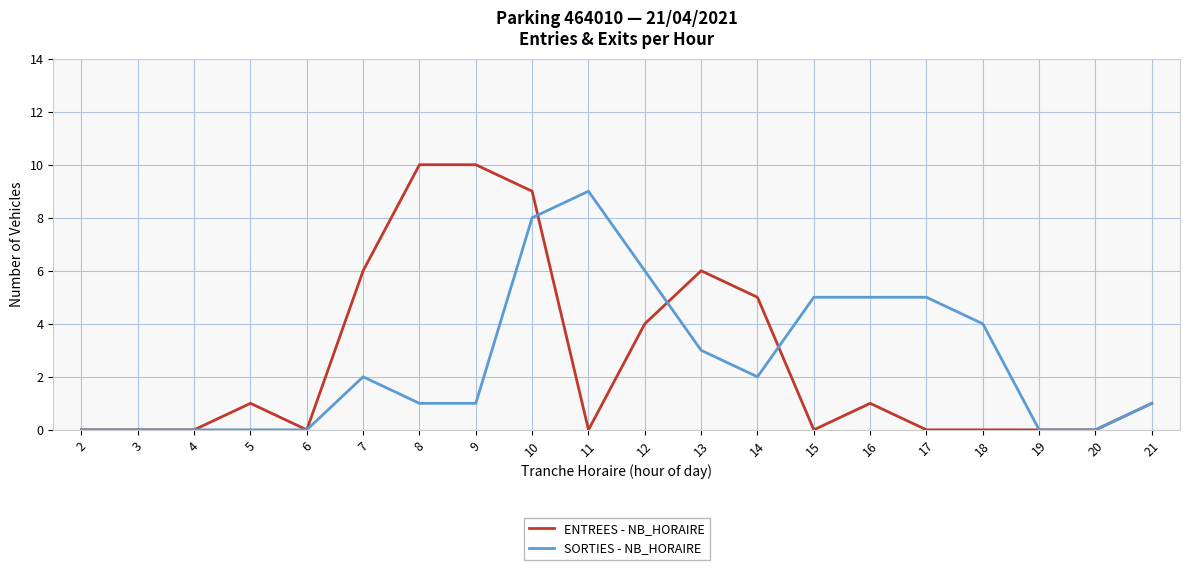

How many lines are shown in the chart?

2